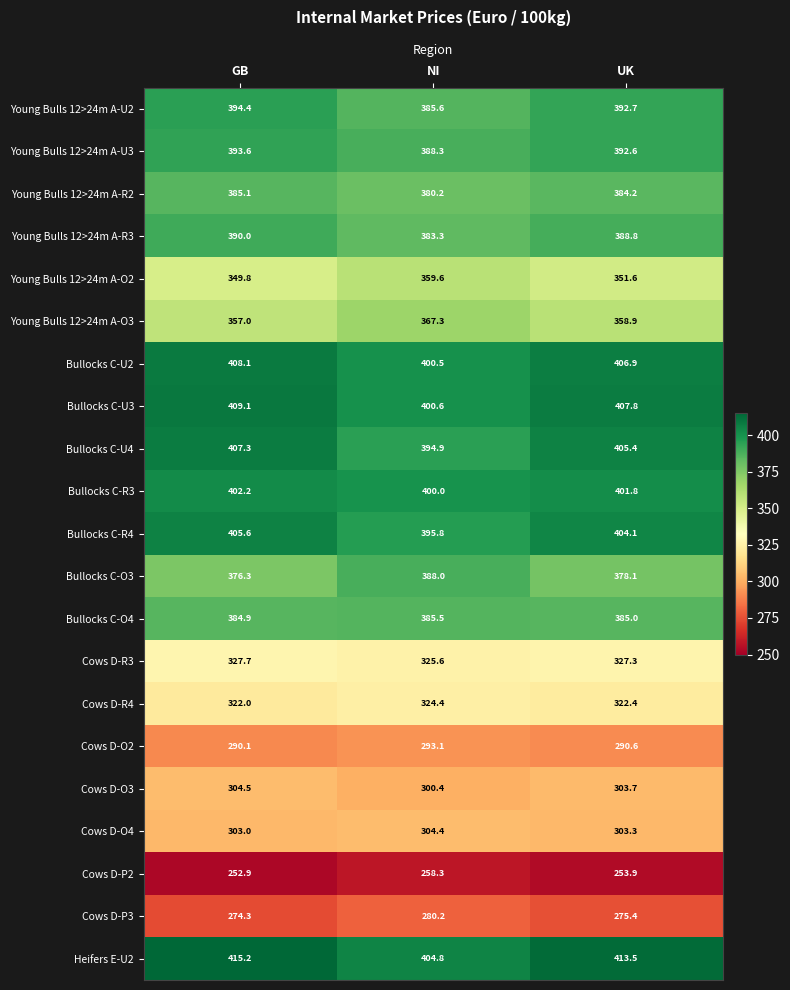

The Cows D-O4 series shows 183.7 at GB. True or false?

False